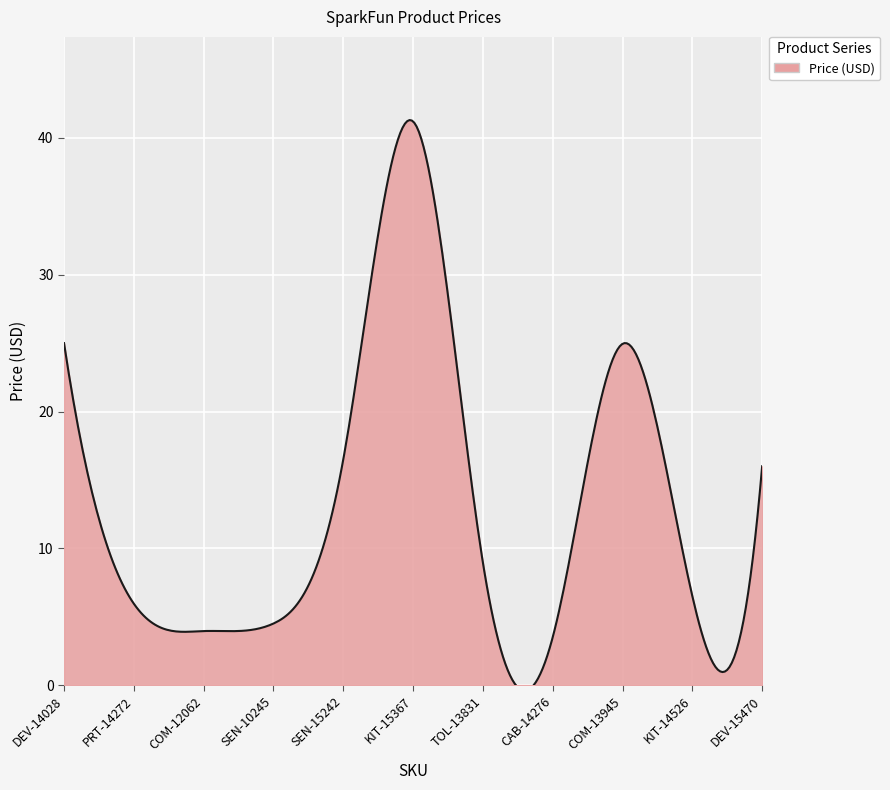

What is the maximum value shown in the chart?

41.3